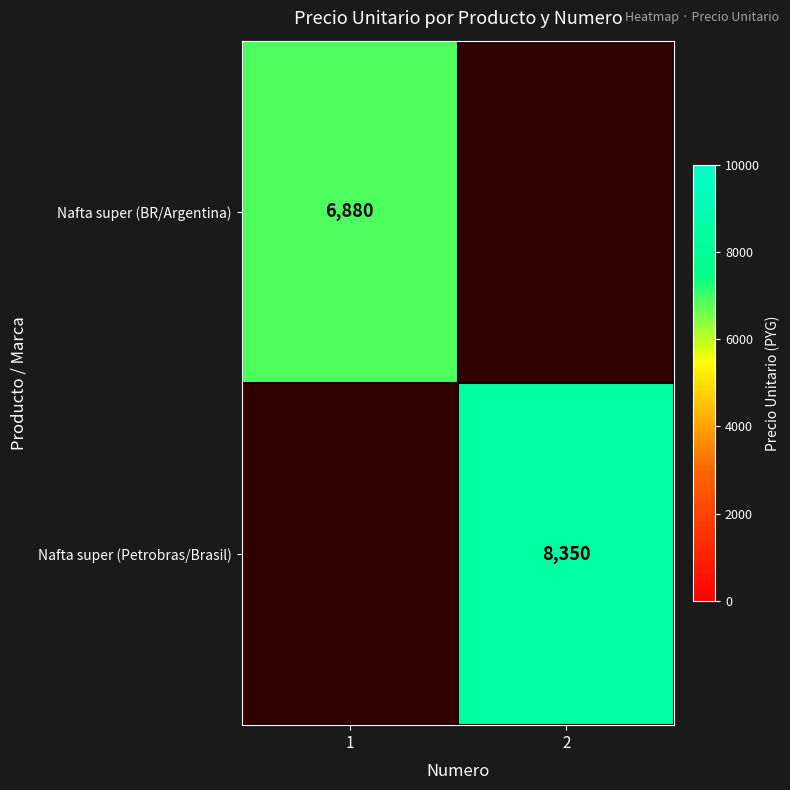

True or false: Nafta super (BR/Argentina) has a value of 9448 at 1.

False